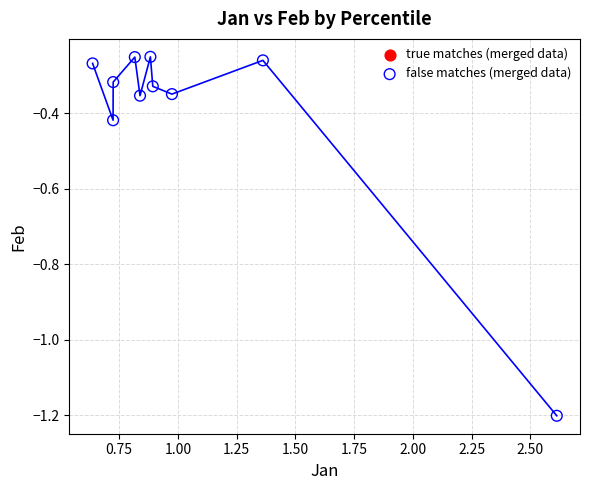

What is the range of Y values (max minus min)?

1.0